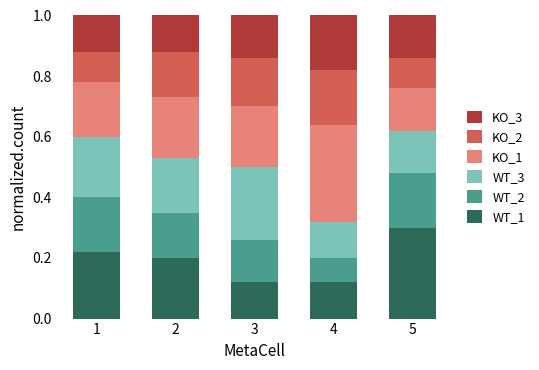

At which label does WT_1 reach its peak?

5